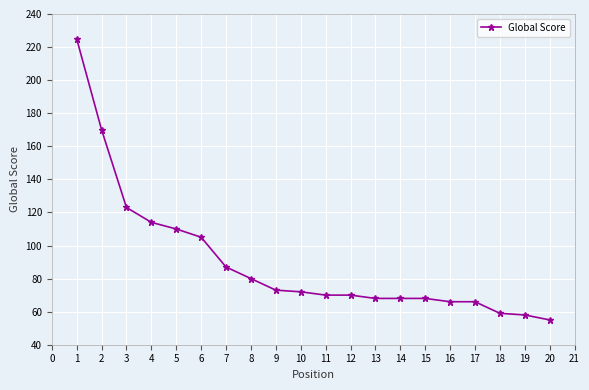

What is the difference between the values at 1 and 18?

166